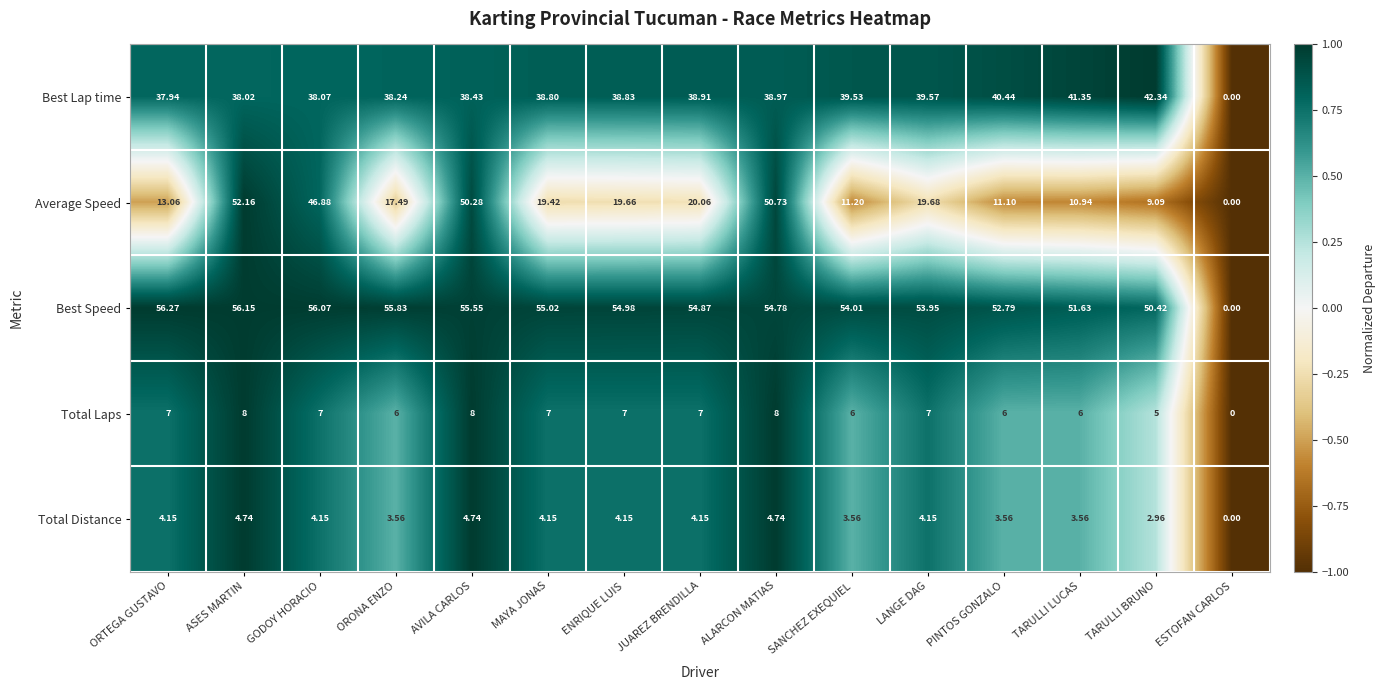

Which category has the highest value in the Best Speed series?

ORTEGA GUSTAVO